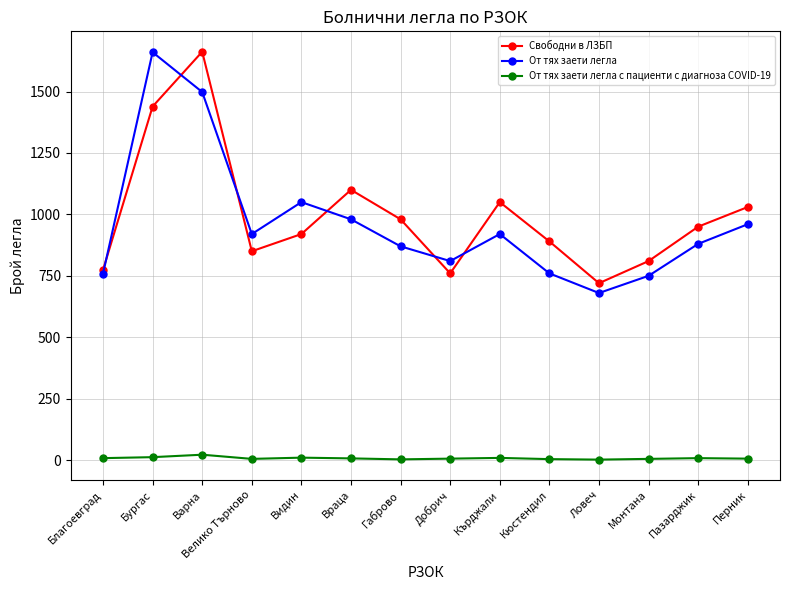

Where is the first local minimum for От тях заети легла?

Велико Търново